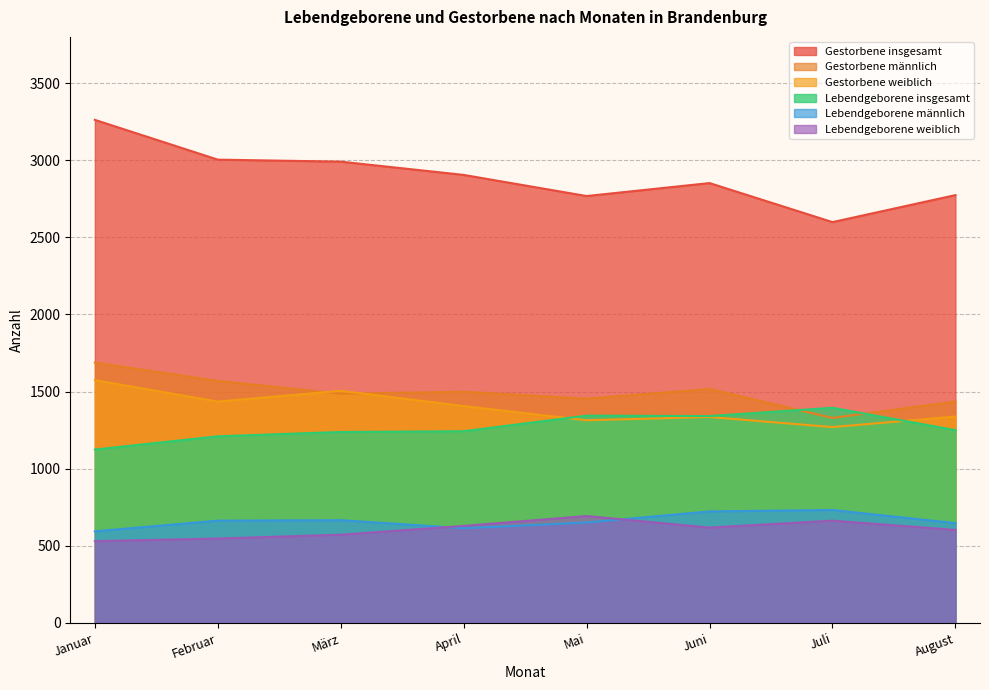

What position from the right is Mai?

4